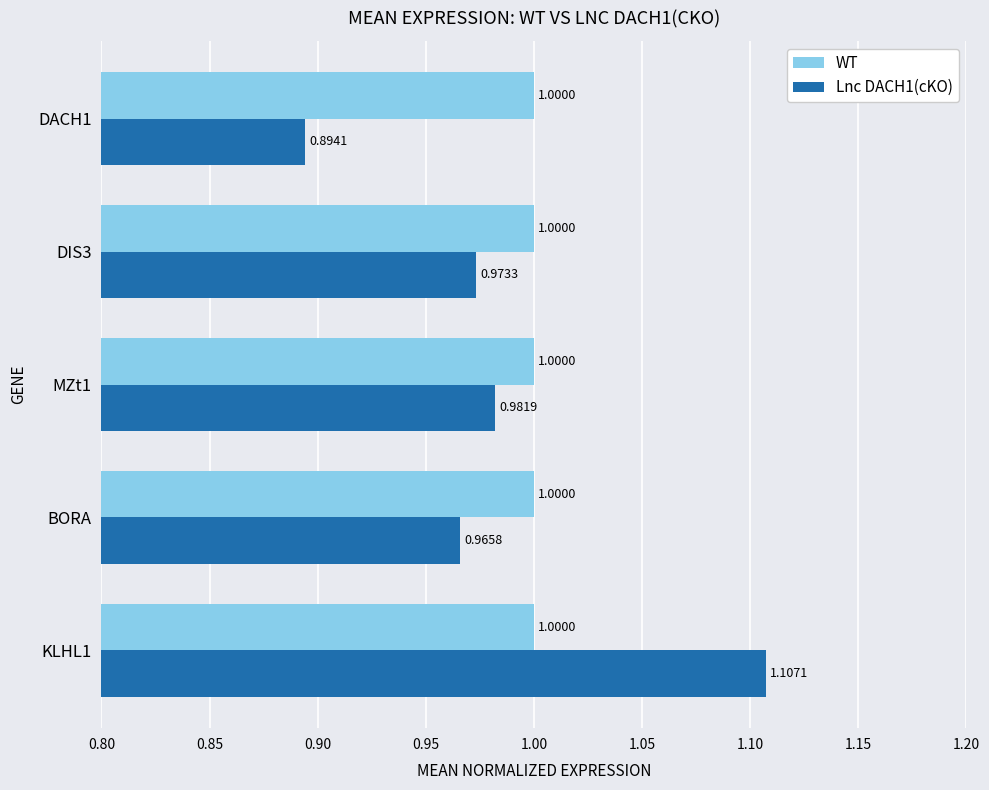

What is the average value of the Lnc DACH1(cKO) series?

1.0